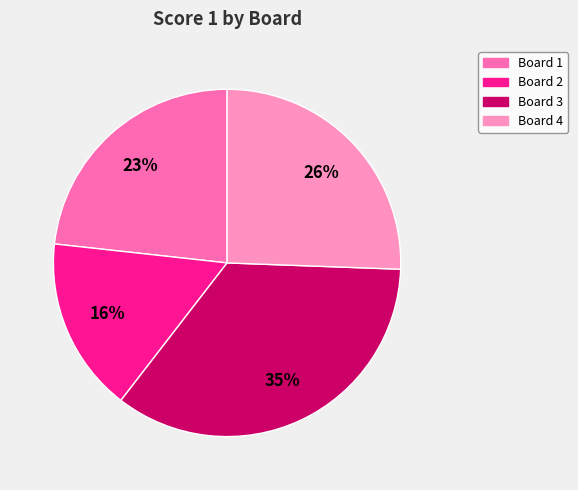

Combined, do Board 4 and Board 1 account for over 50%?

No